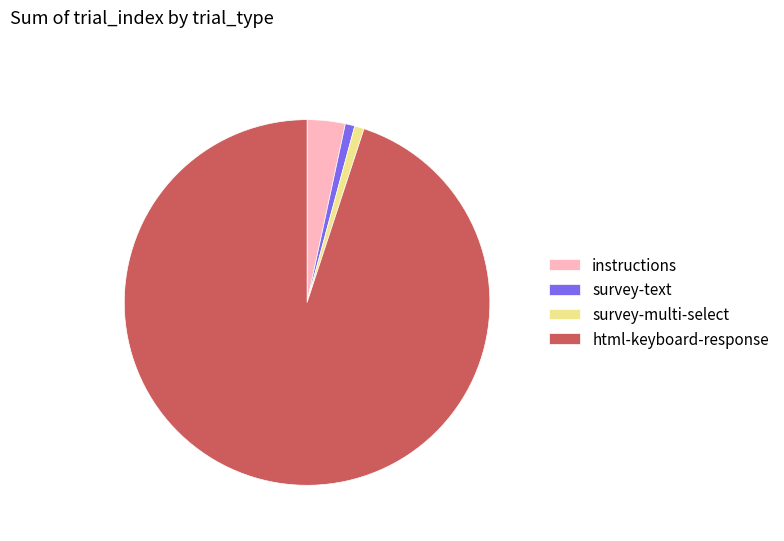

Is it true that html-keyboard-response is 80% of the pie?

False